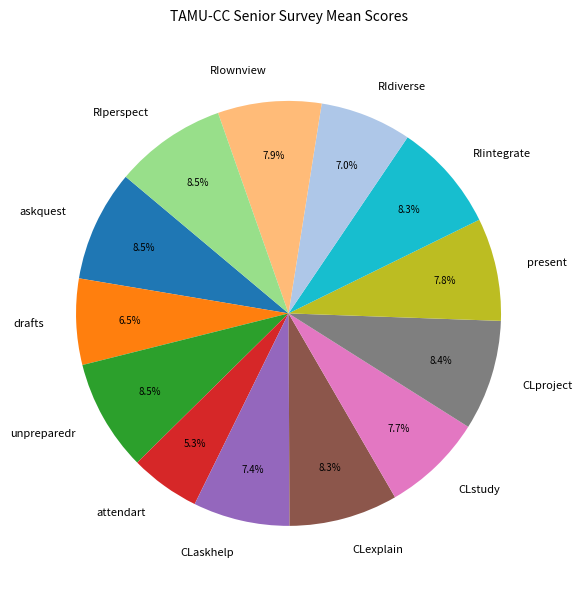

To the nearest percent, what percentage of the pie is RIownview?

8%